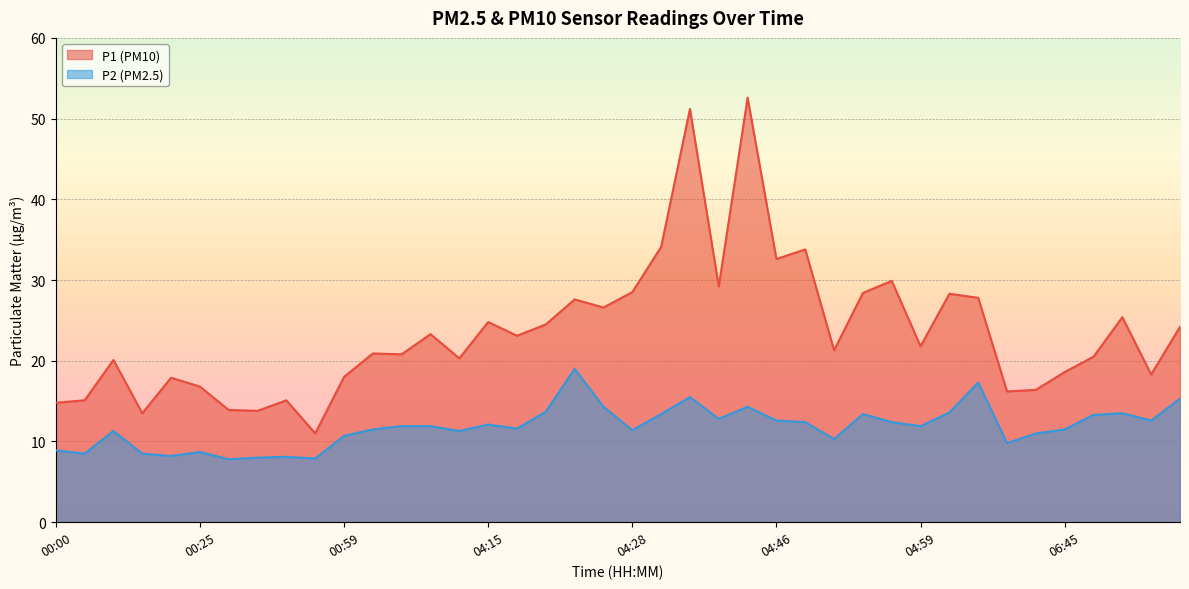

What is the difference between the P1 values at 06:45 and 00:30?

4.8